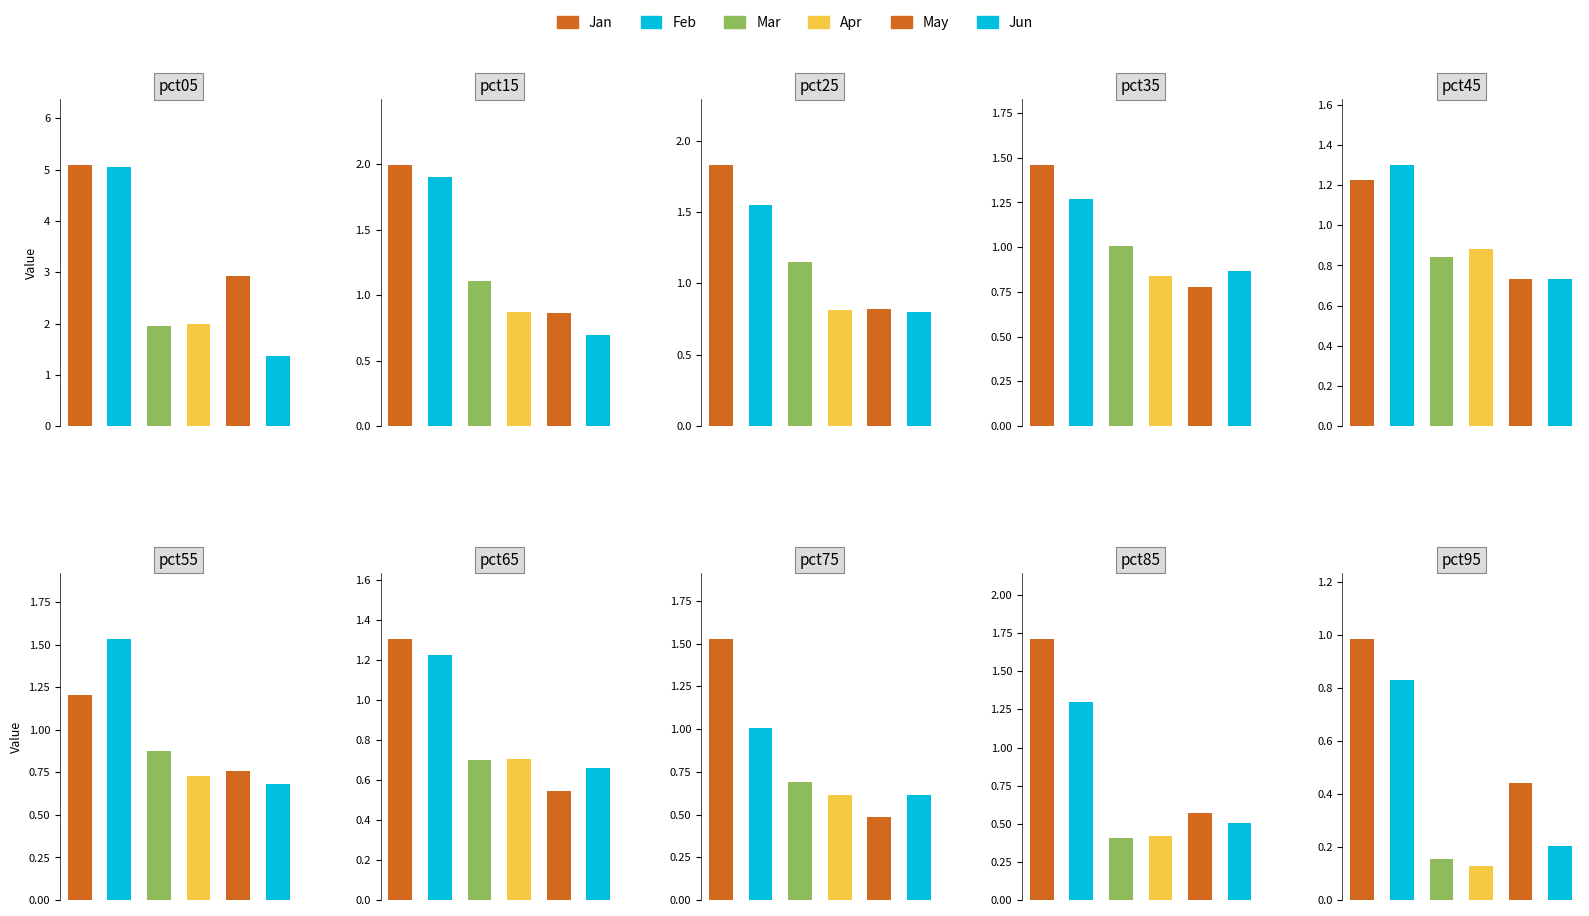

At how many categories does at least one series exceed 3?

1